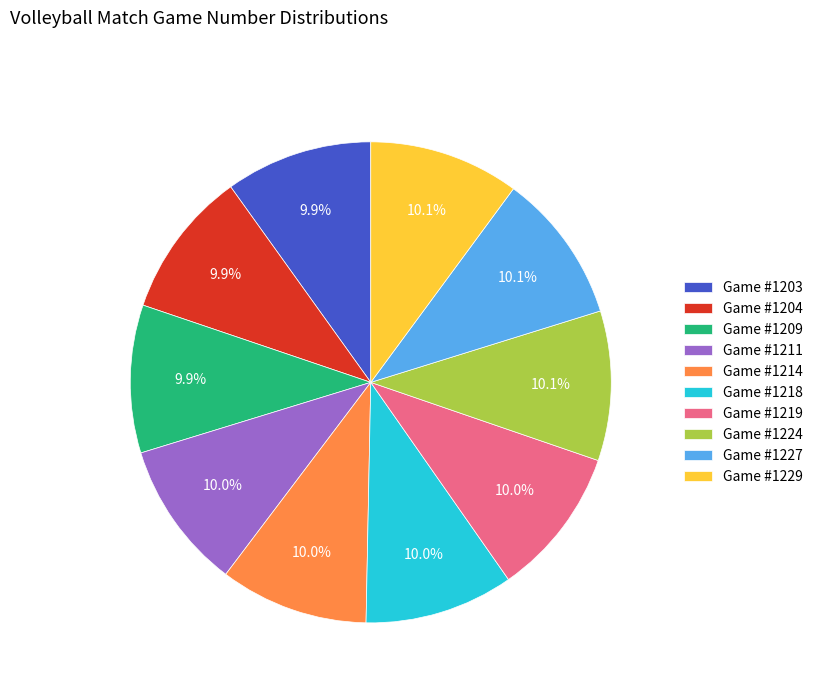

Is there a majority slice in this chart?

No